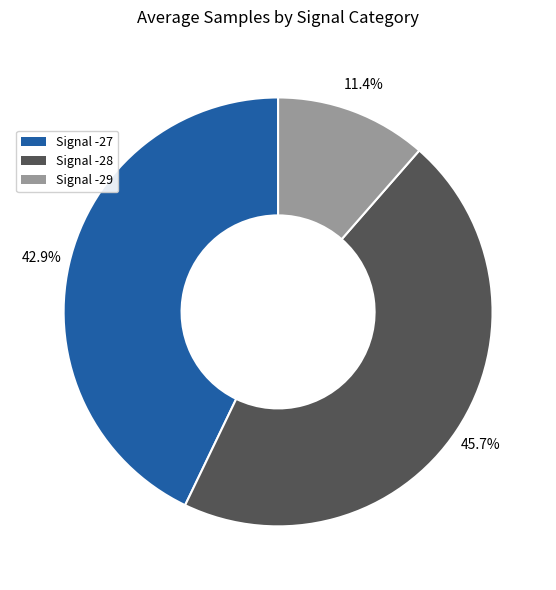

How many slices are in this pie chart?

3